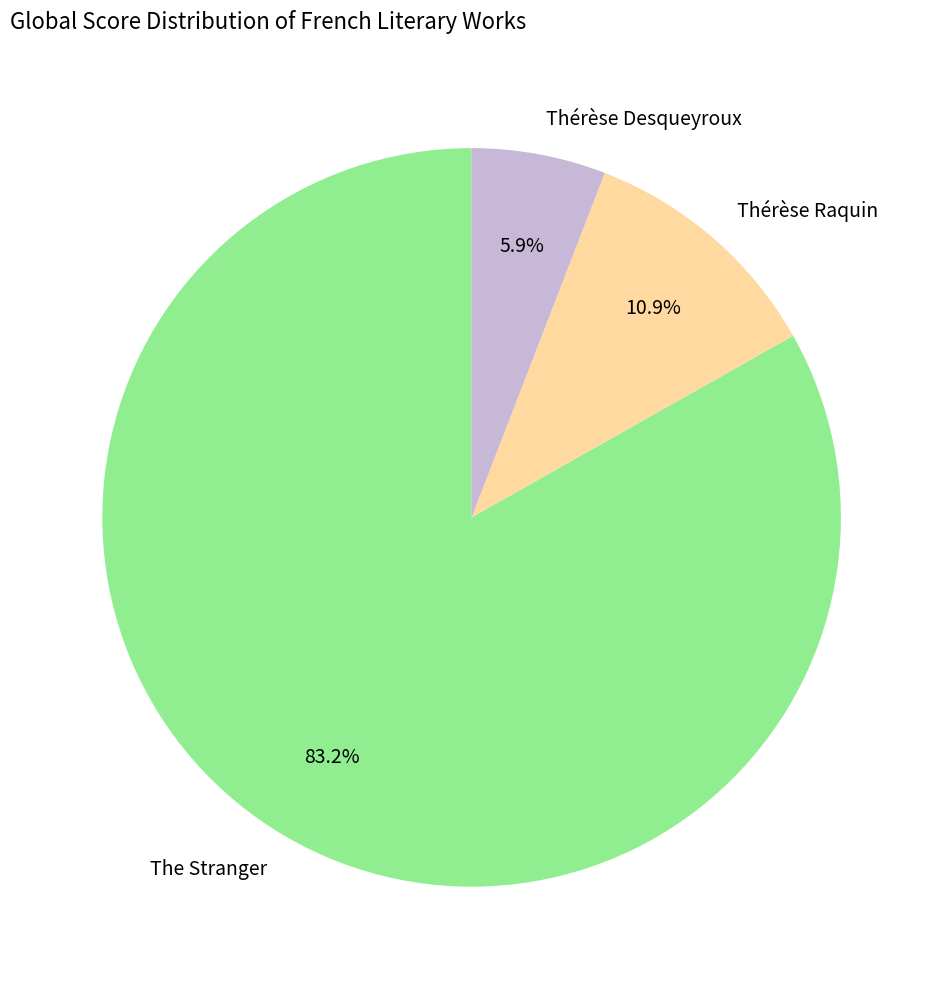

Is it true that The Stranger is 72% of the pie?

False